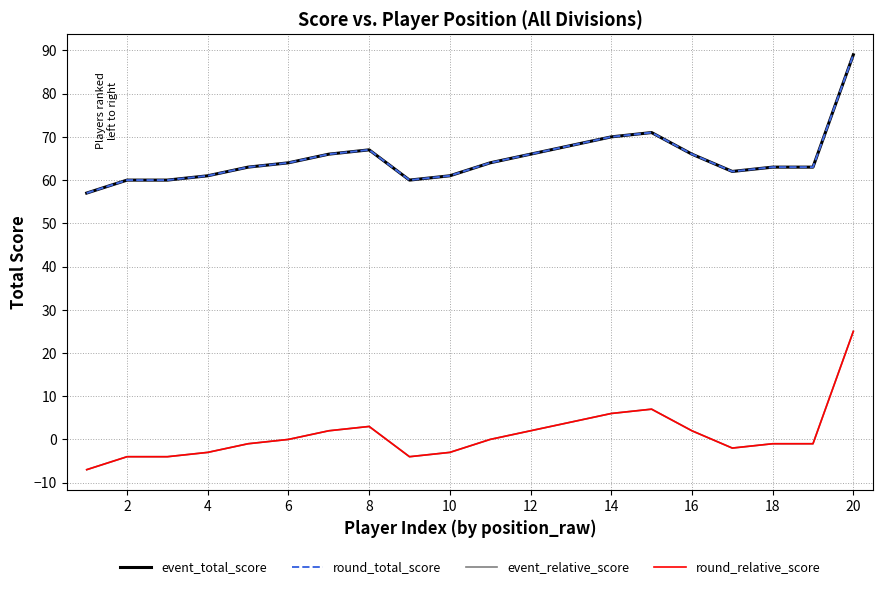

Does the chart have visible grid lines?

Yes